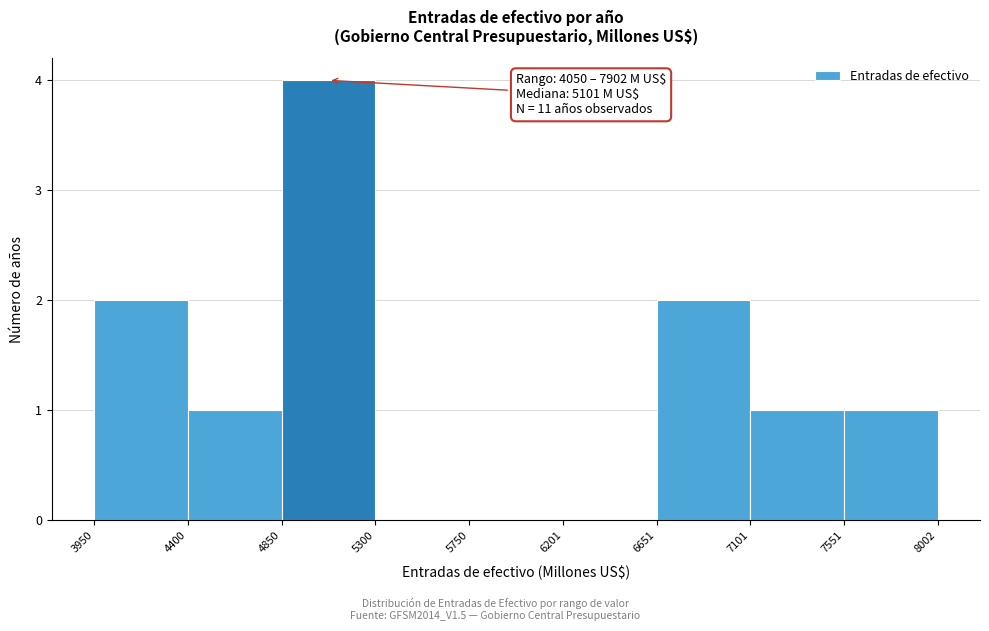

Over which range of the x-axis is the bar tallest?

4850 to 5300